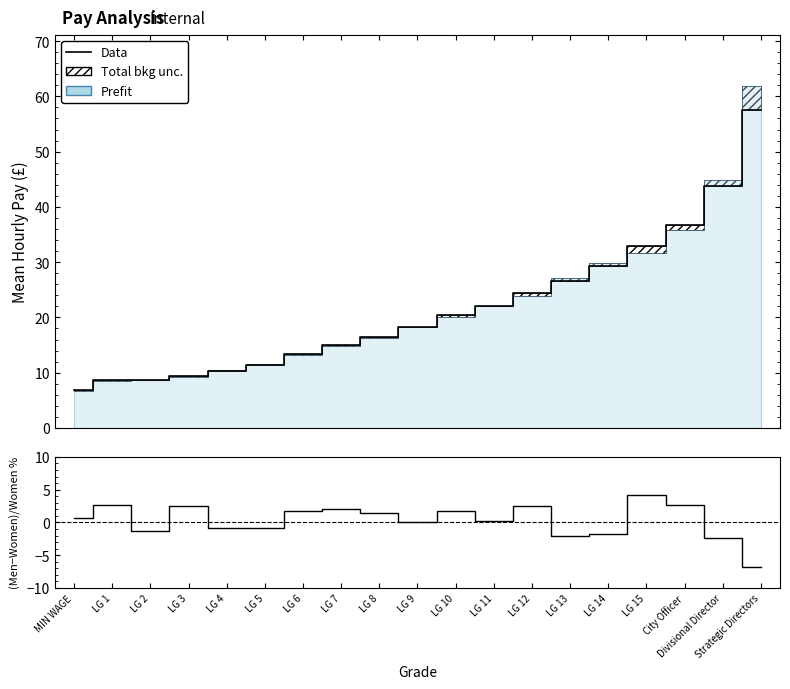

What is the average value of the (Men-Women)/Women % series?

0.3